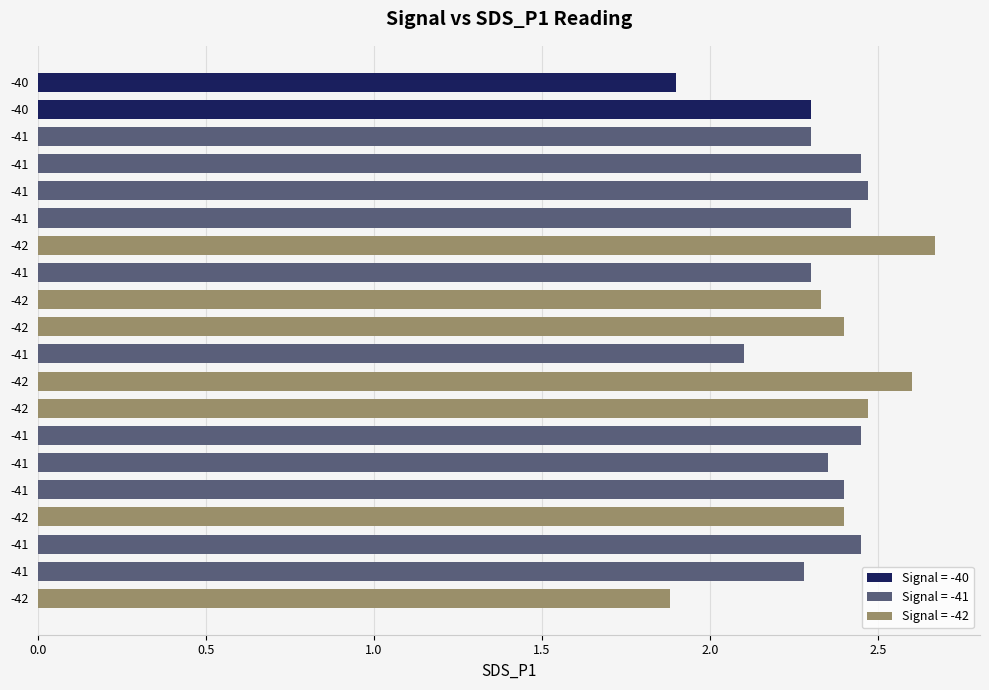

How many bars are there in total?

20